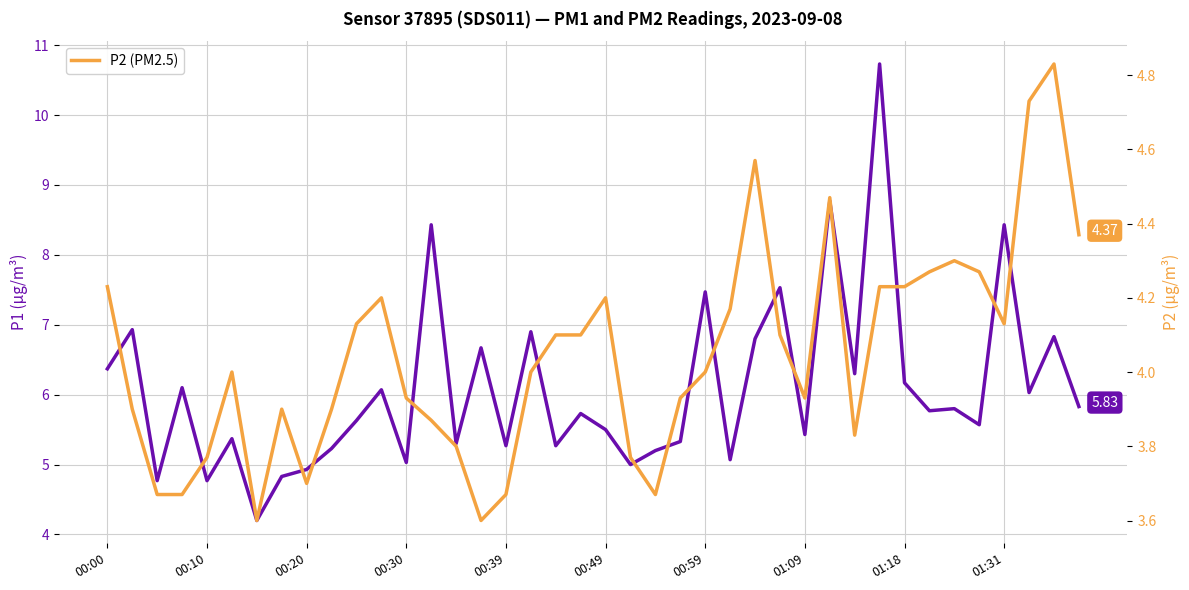

The value of P2 (PM2.5) at 00:00 is 4.2. True or false?

True